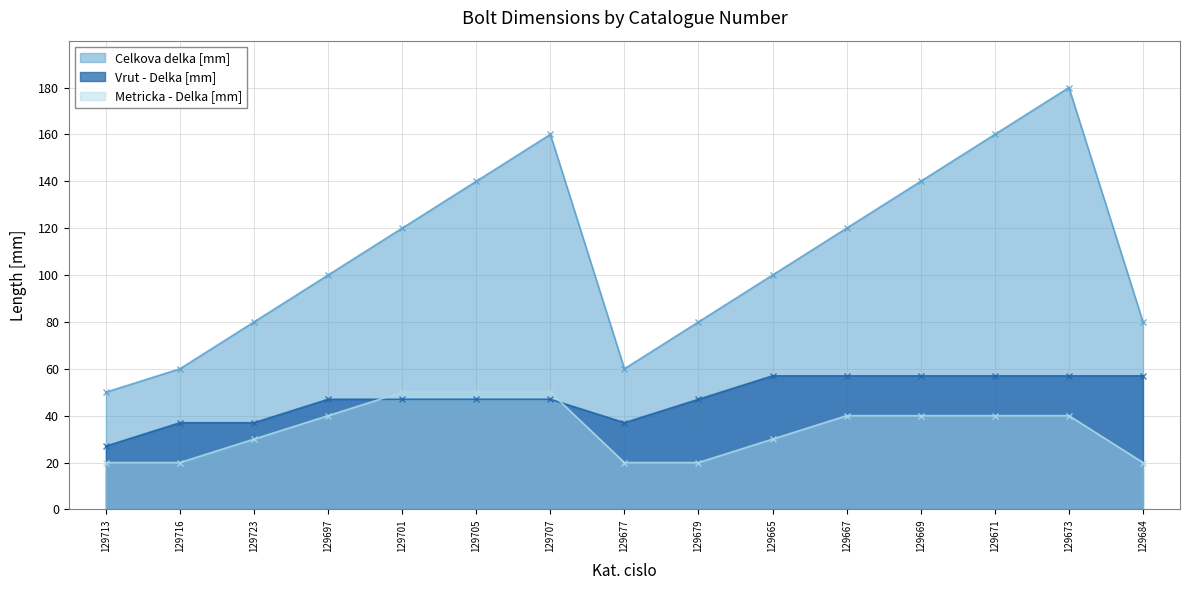

Reading left to right, extract all data points from this chart.

Celkova delka [mm]: 129713=50	129716=60	129723=80	129697=100	129701=120	129705=140	129707=160	129677=60	129679=80	129665=100	129667=120	129669=140	129671=160	129673=180	129684=80
Vrut - Delka [mm]: 129713=27	129716=37	129723=37	129697=47	129701=47	129705=47	129707=47	129677=37	129679=47	129665=57	129667=57	129669=57	129671=57	129673=57	129684=57
Metricka - Delka [mm]: 129713=20	129716=20	129723=30	129697=40	129701=50	129705=50	129707=50	129677=20	129679=20	129665=30	129667=40	129669=40	129671=40	129673=40	129684=20